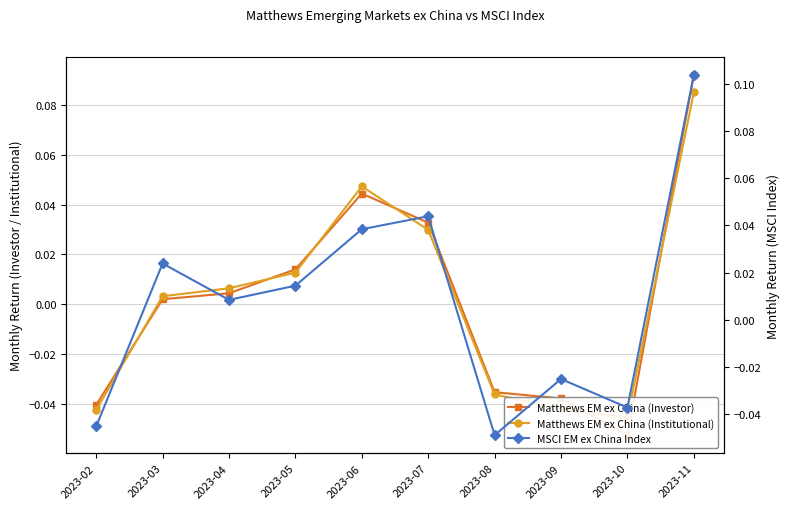

At how many categories does at least one series exceed 0?

6